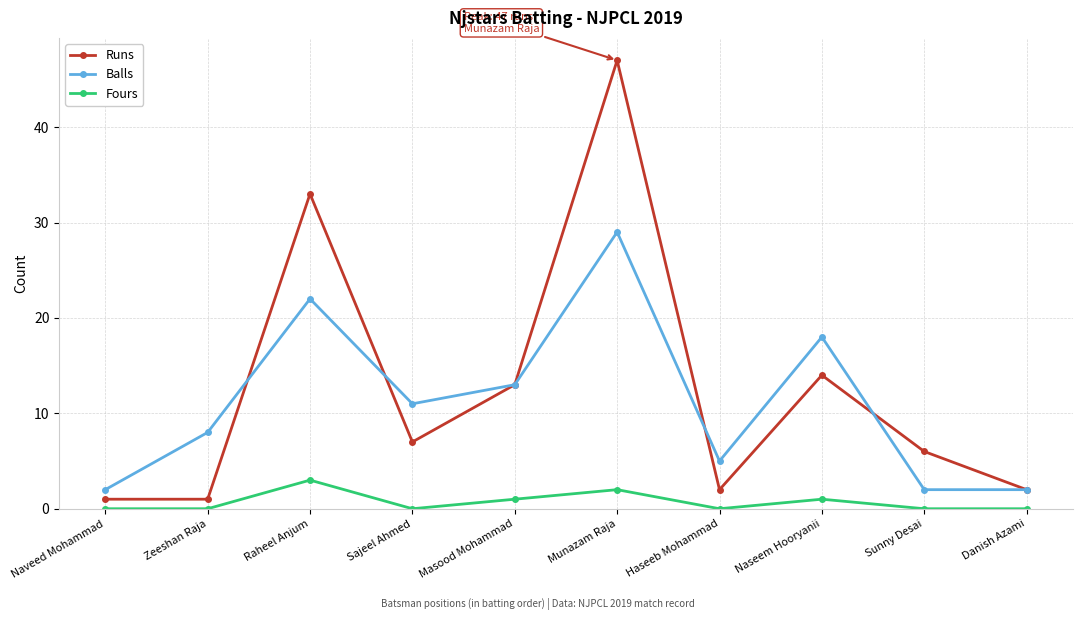

Count the number of categories in the chart.

10